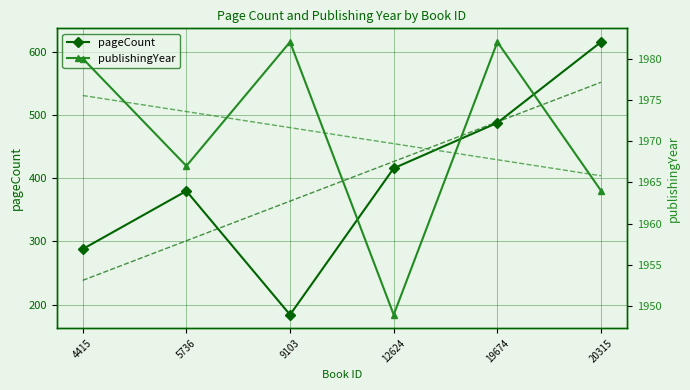

How many distinct data groups are displayed?

4